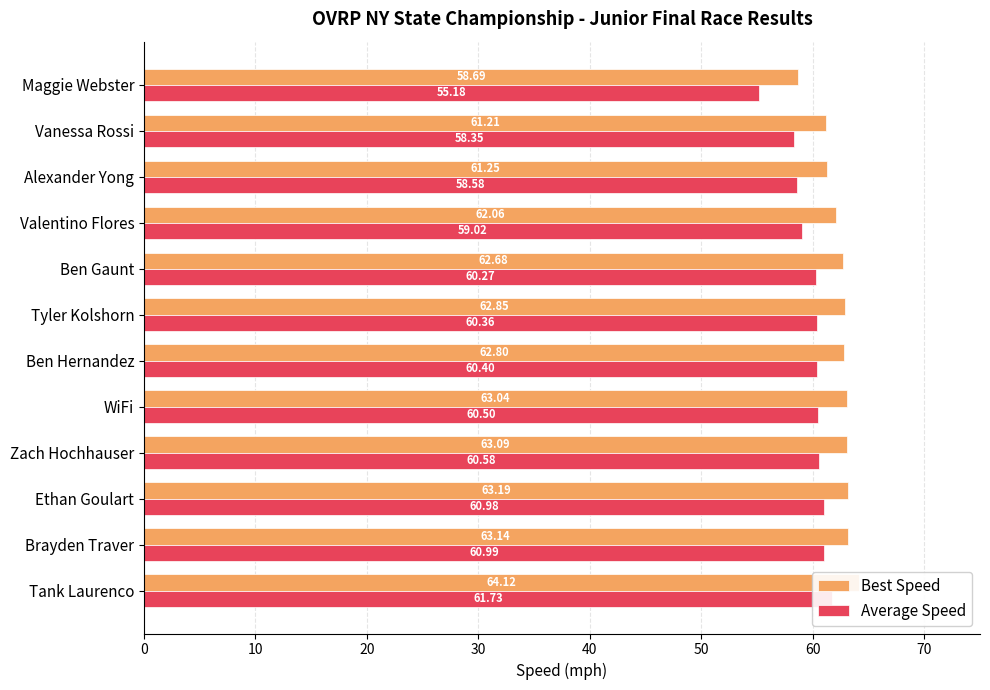

Are the bars horizontal?

Yes